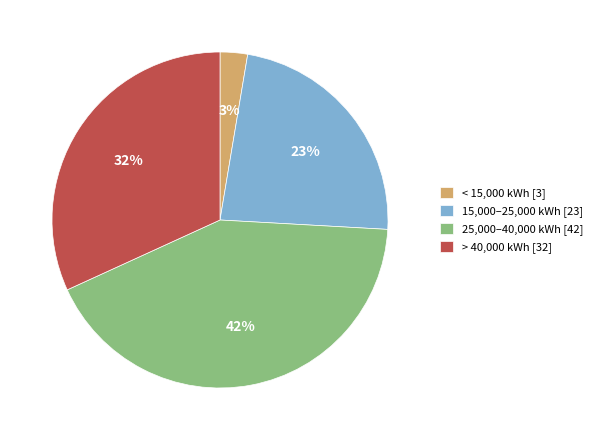

Is it true that 15,000–25,000 kWh [23] is 32% of the pie?

False